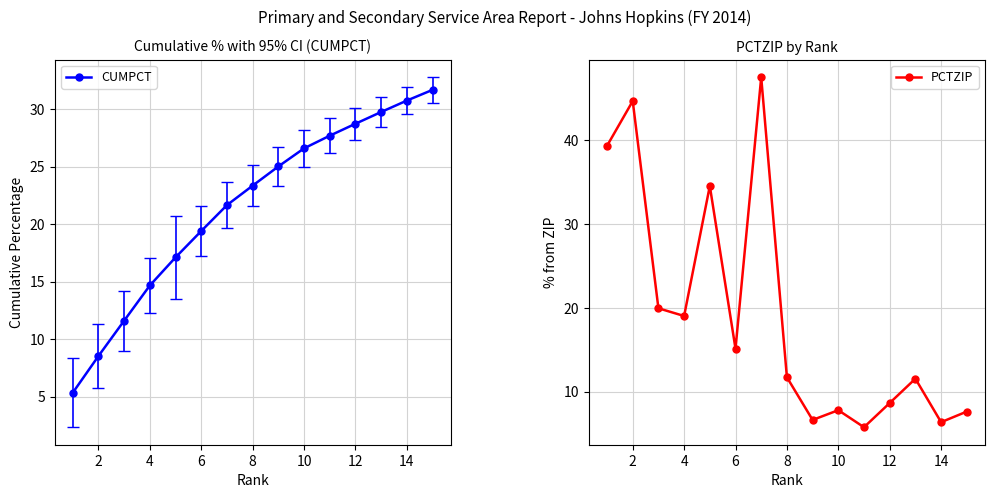

What are all the series names shown in the legend?

CUMPCT, PCTZIP